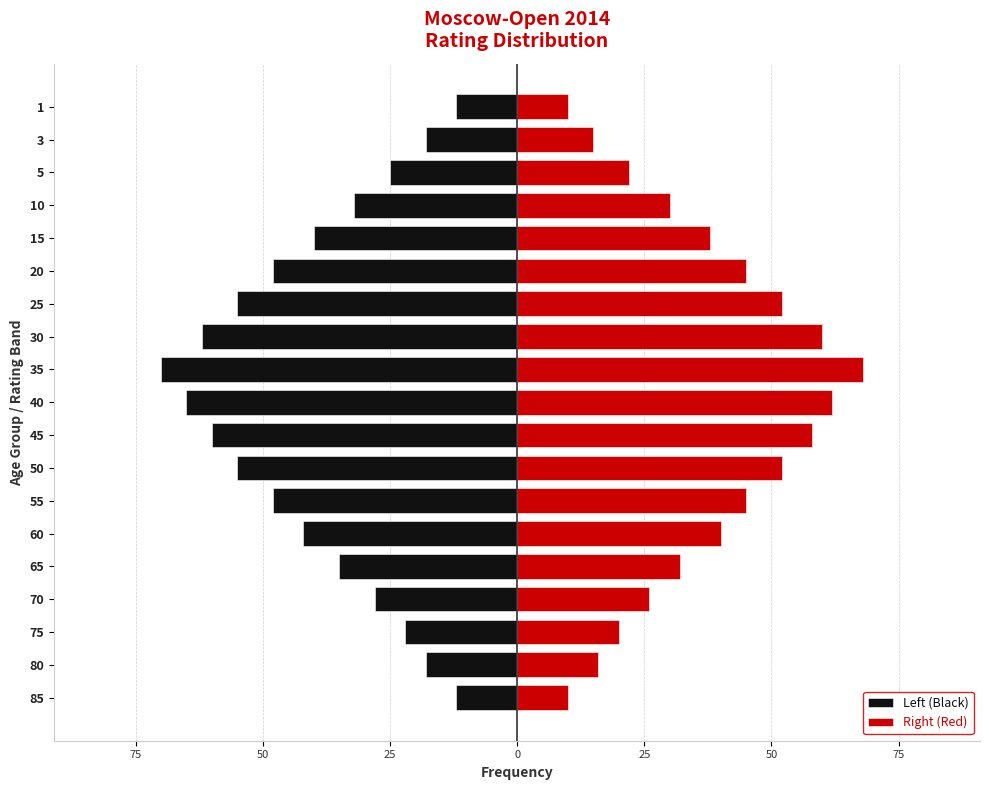

Rank the series at 15 from highest to lowest value.

Right (Red), Left (Black)